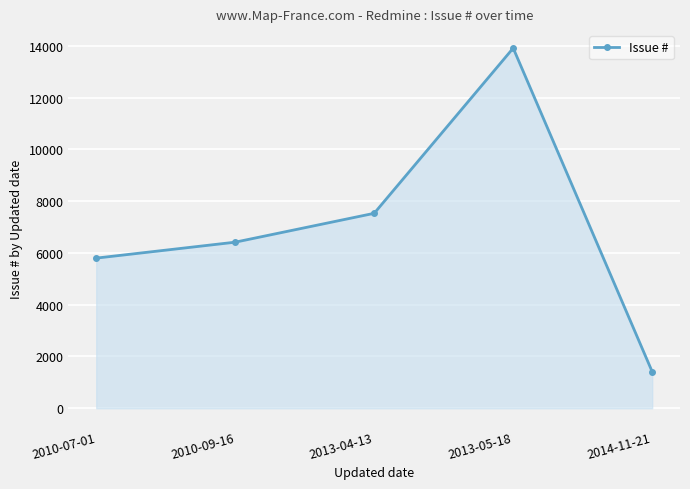

Approximately how many times larger is the value at 2014-11-21 compared to 2013-05-18?

0.1